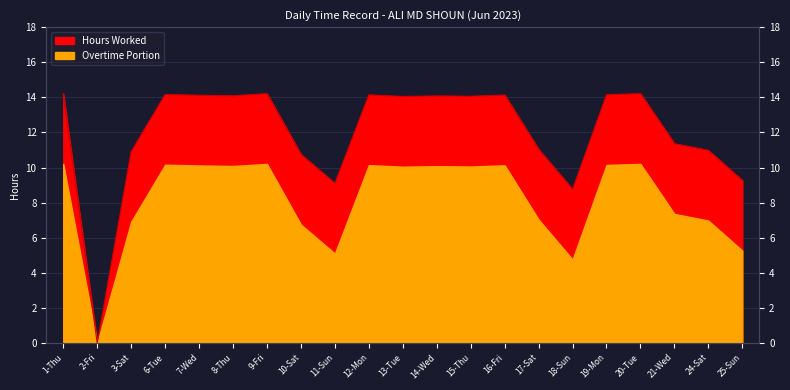

Reading left to right, what are all the values shown in this chart?

14.2	0.0	10.9	14.2	14.1	14.1	14.2	10.8	9.1	14.1	14.1	14.1	14.1	14.1	11.0	8.8	14.2	14.2	11.4	11.0	9.3